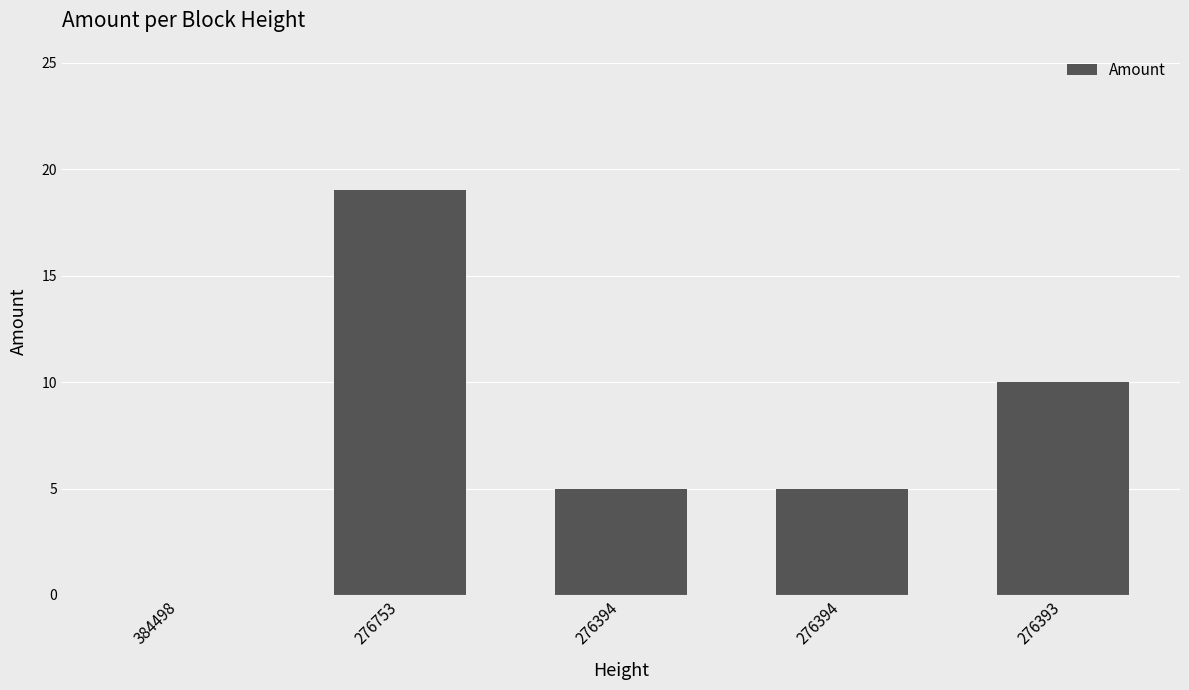

List the labels in order of value, largest first.

276753, 276393, 276394, 276394, 384498